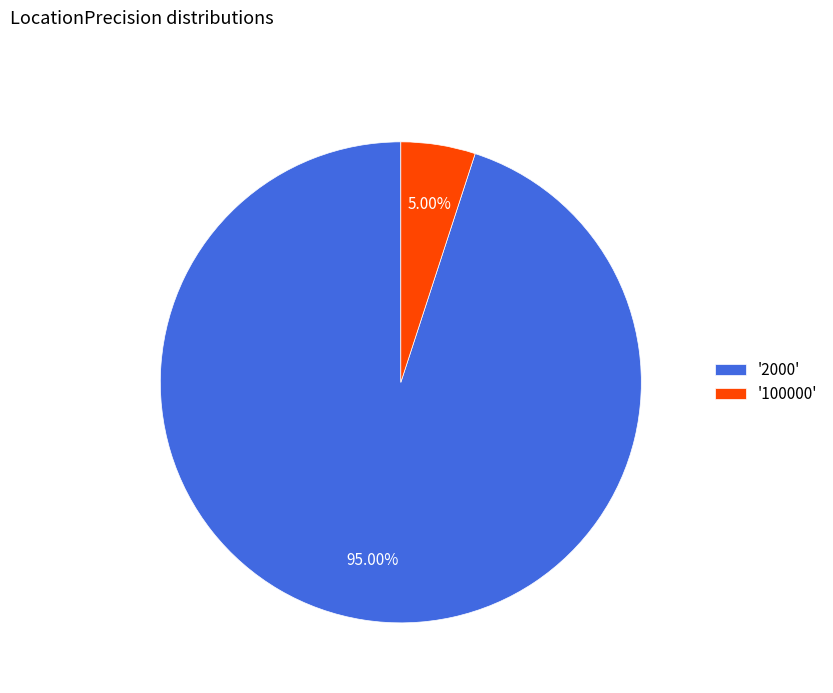

Which category accounts for the majority?

'2000'